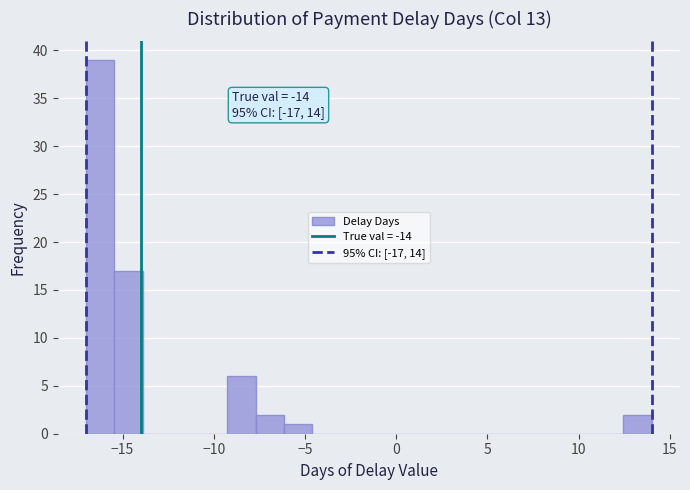

Read against the x-axis, roughly where is the centre of the tallest bar?

-16.0